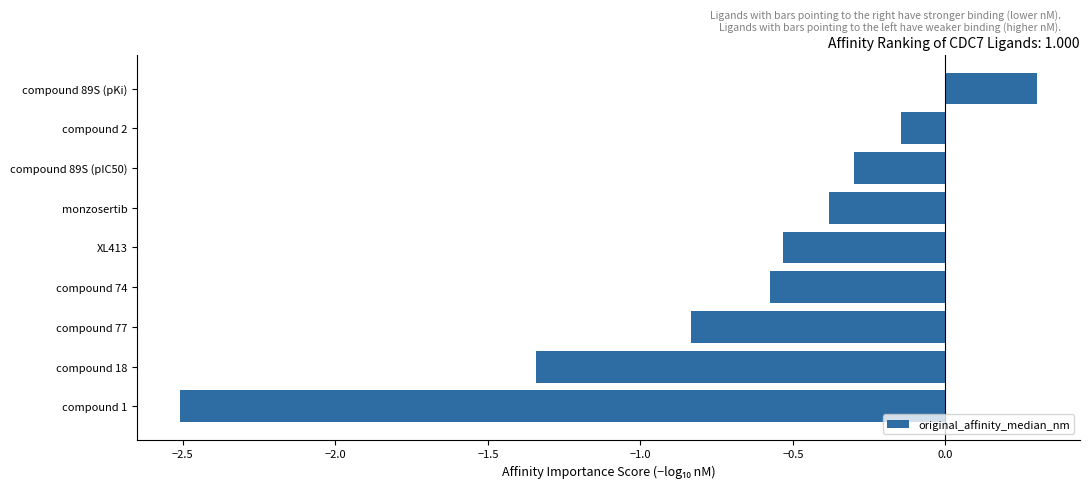

List the labels in order of value, largest first.

compound 89S (pKi), compound 2, compound 89S (pIC50), monzosertib, XL413, compound 74, compound 77, compound 18, compound 1